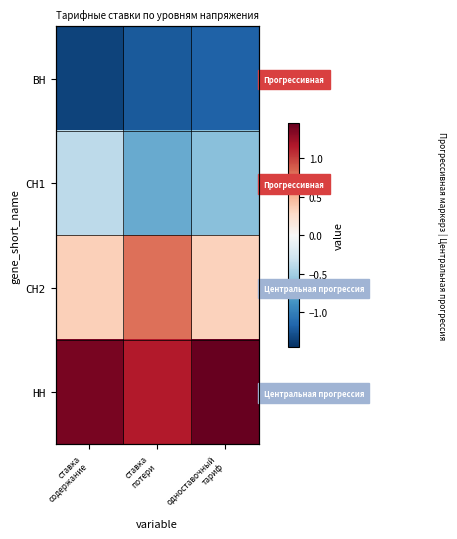

Which series has the largest range (max minus min)?

СН2